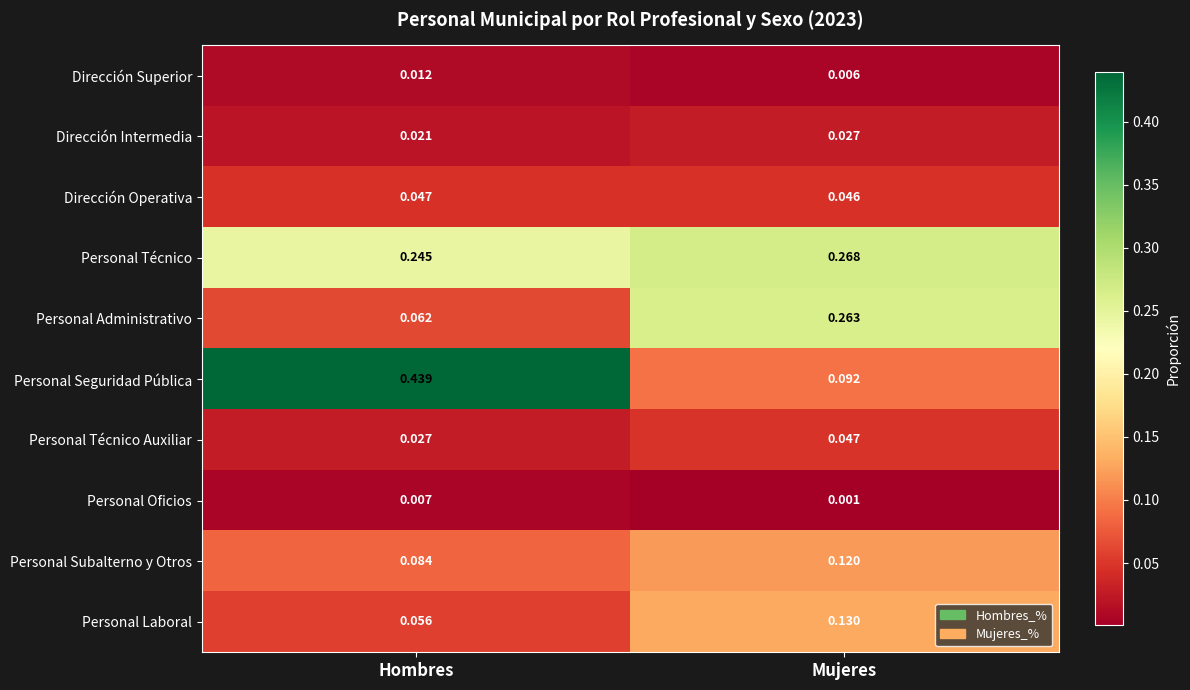

At which category does the chart reach its peak across all series?

Hombres